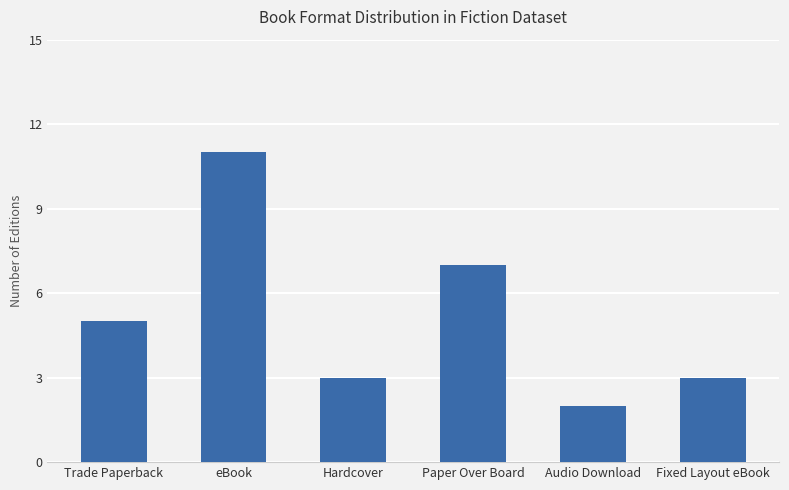

What is the smallest value displayed?

2